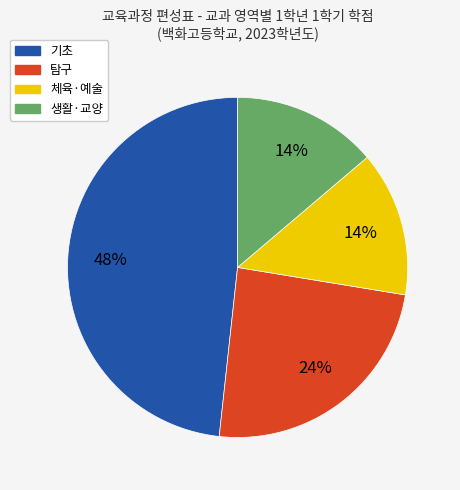

What percentage is the 생활·교양 slice, to the nearest percent?

14%